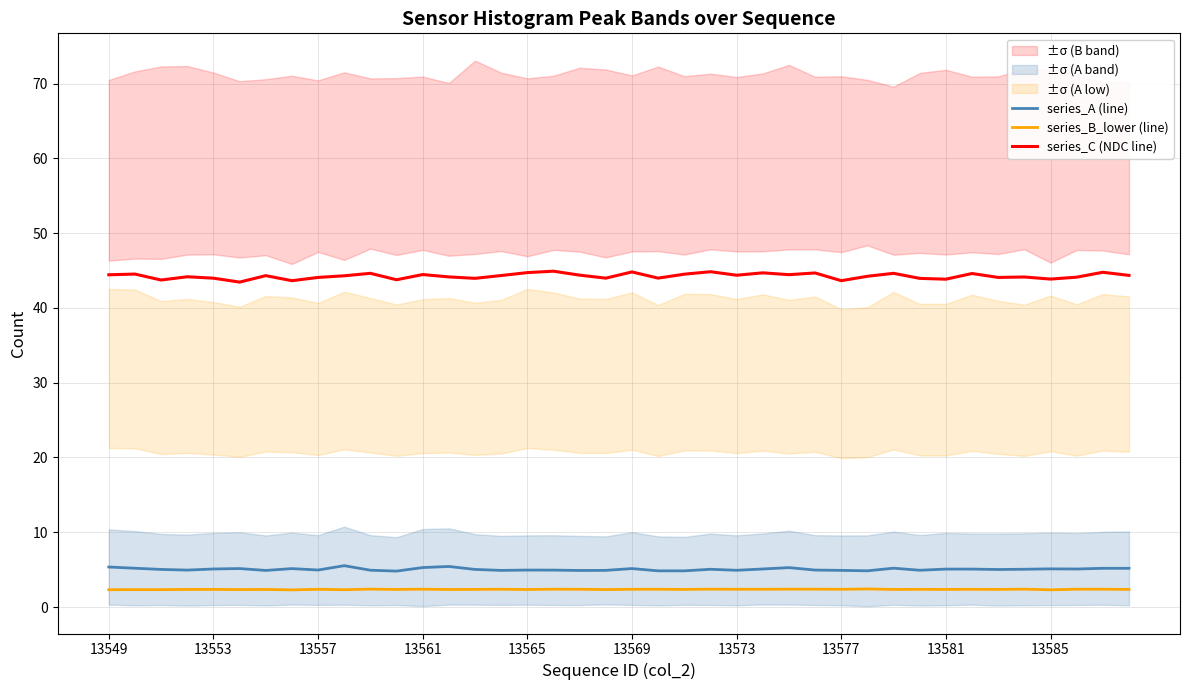

How many values in the series_C (NDC line) series are below 44?

12